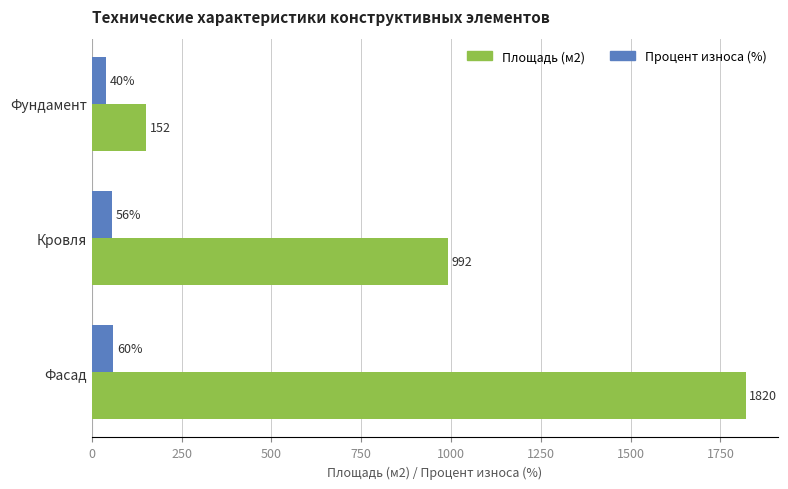

What is the smallest value displayed?

40